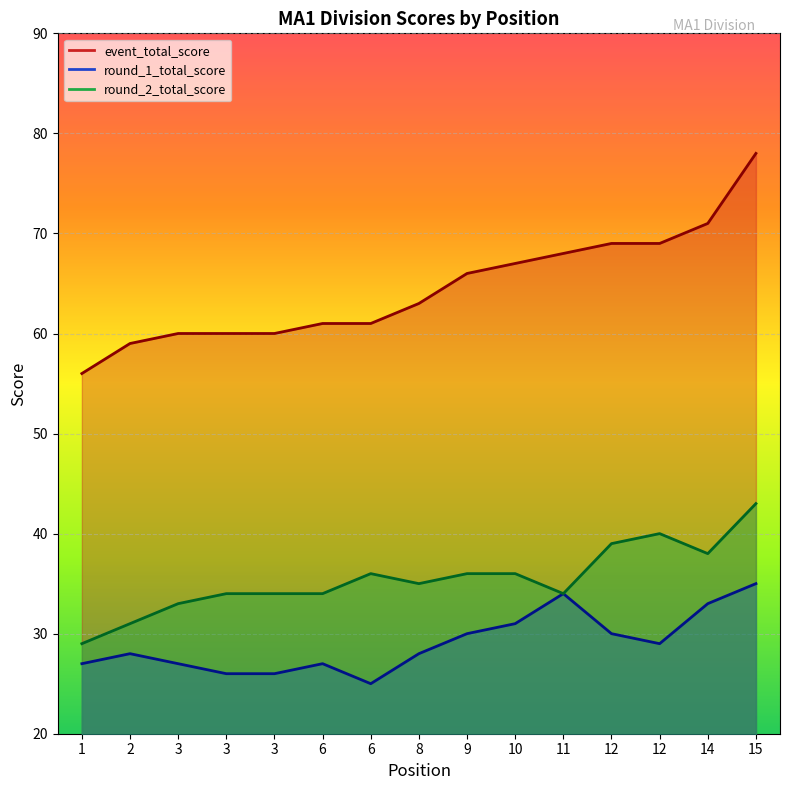

At how many categories does at least one series exceed 75?

1